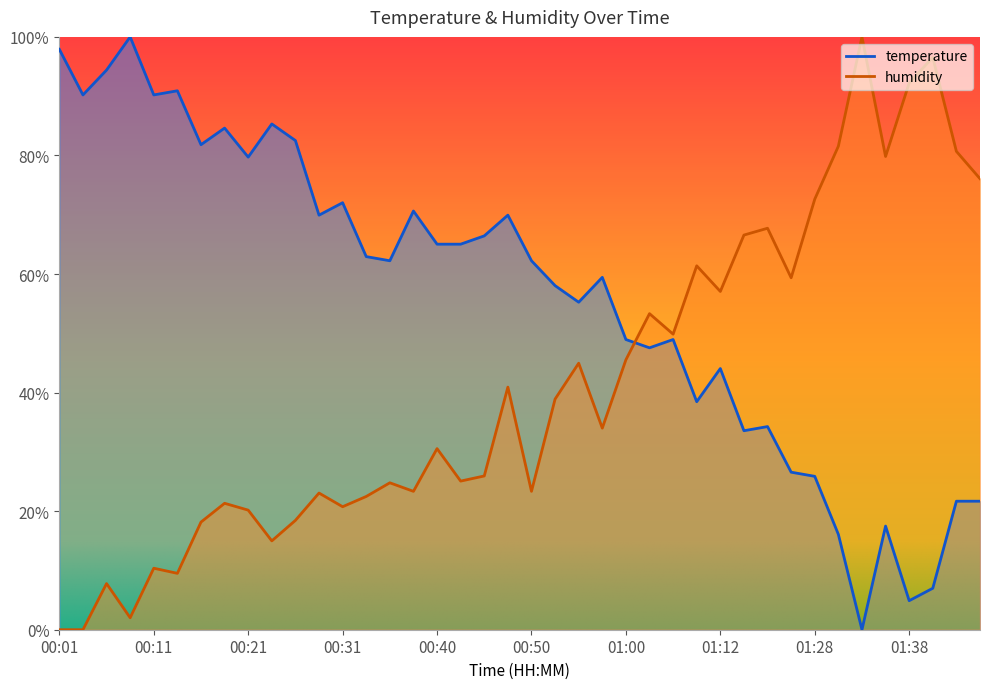

What is the sum of the temperature values at 00:31 and 00:57?

1.3